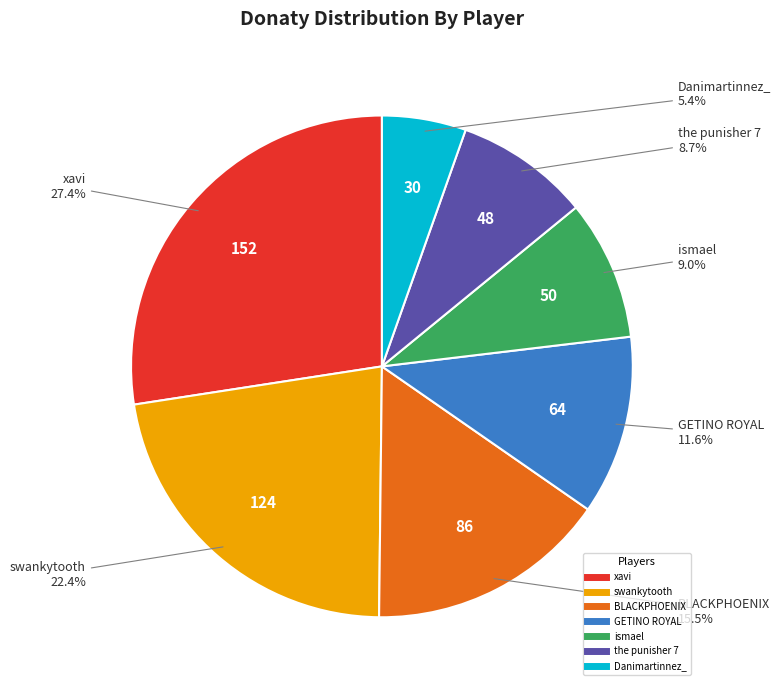

Is there a majority slice in this chart?

No